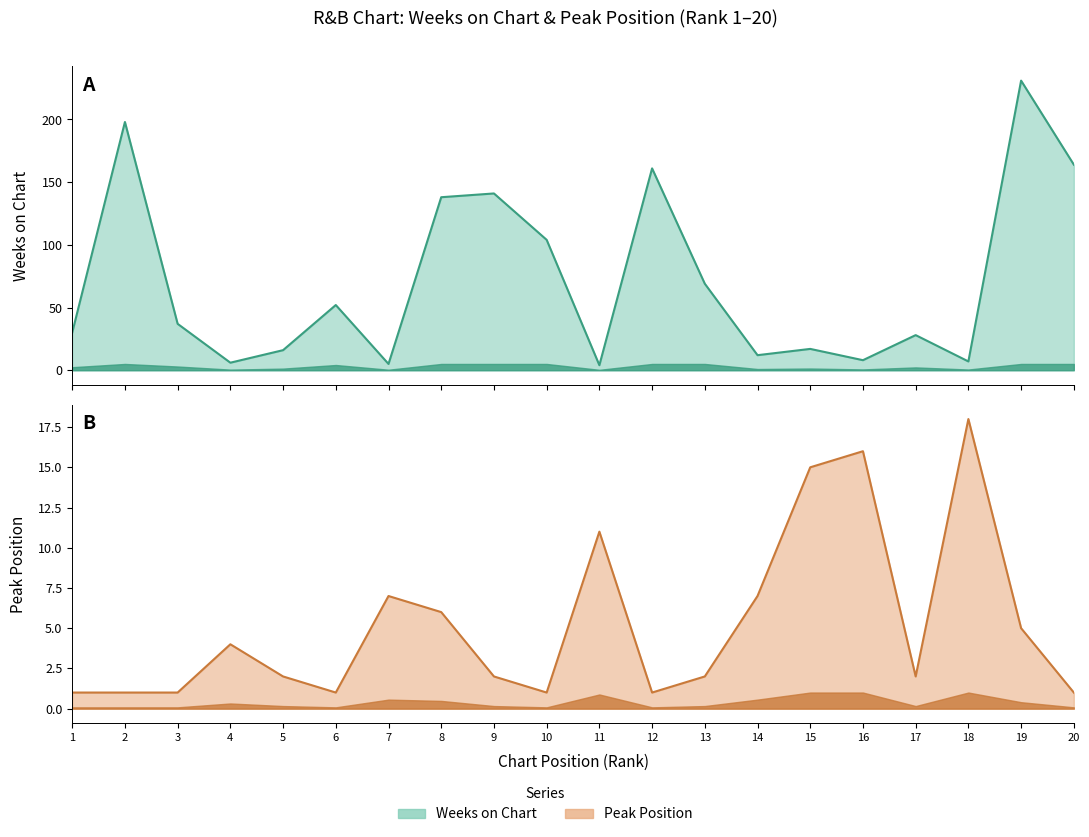

How many categories are shown in the chart?

20